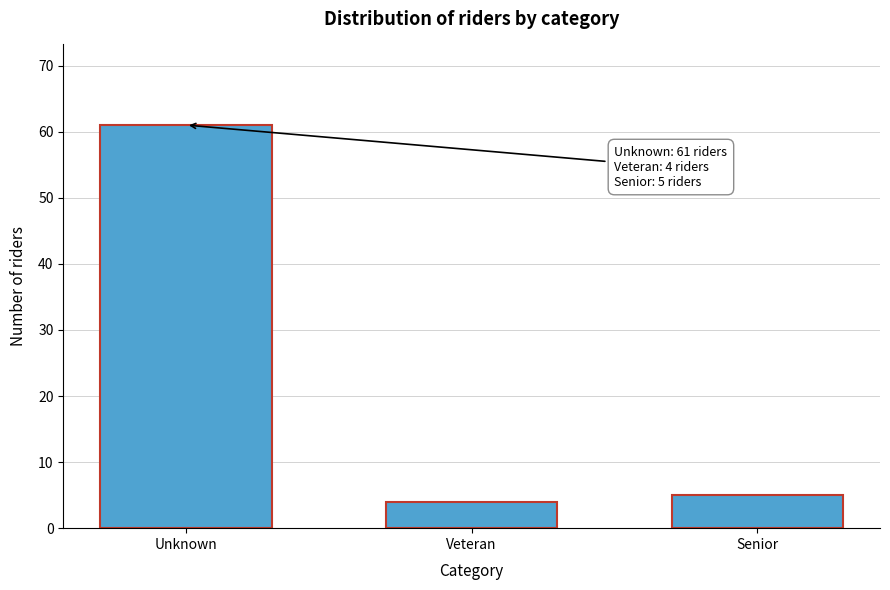

Reading left to right, transcribe all the data shown in this chart.

61	4	5